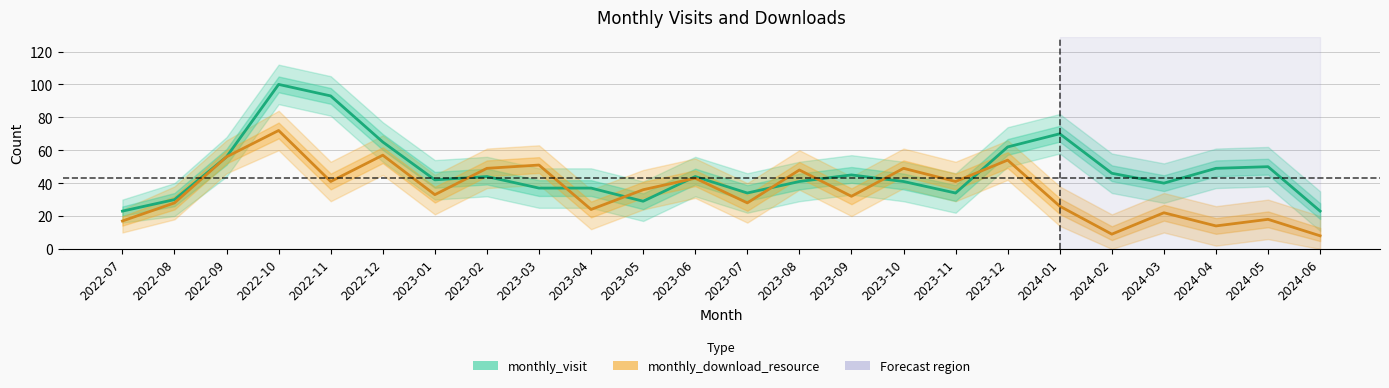

Reading left to right, list all the values displayed in this chart.

monthly_visit: 23	30	56	100	93	65	42	44	37	37	29	44	34	41	45	41	34	62	70	46	40	49	50	23
monthly_download_resource: 17	28	56	72	41	57	33	49	51	24	36	43	28	48	32	49	41	54	26	9	22	14	18	8